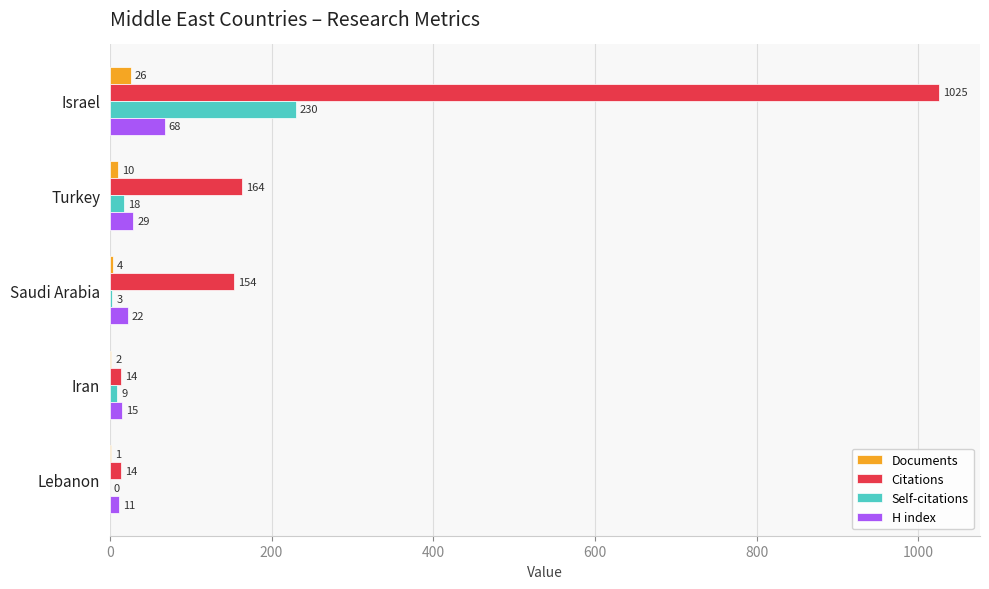

Where is H index nearest to the value 39?

Turkey